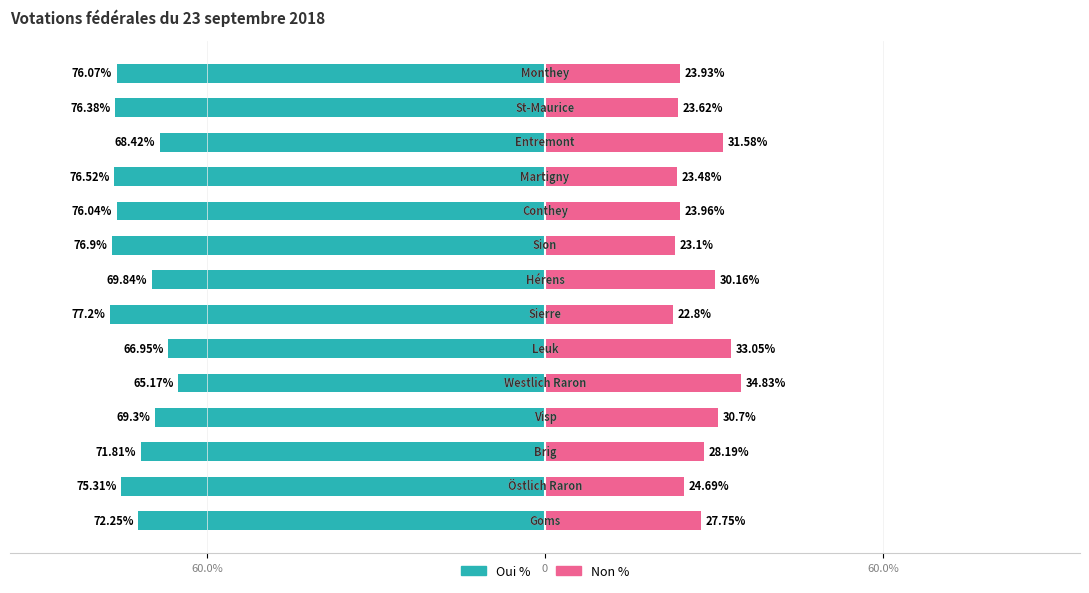

What is the average value of the Non % series?

27.3